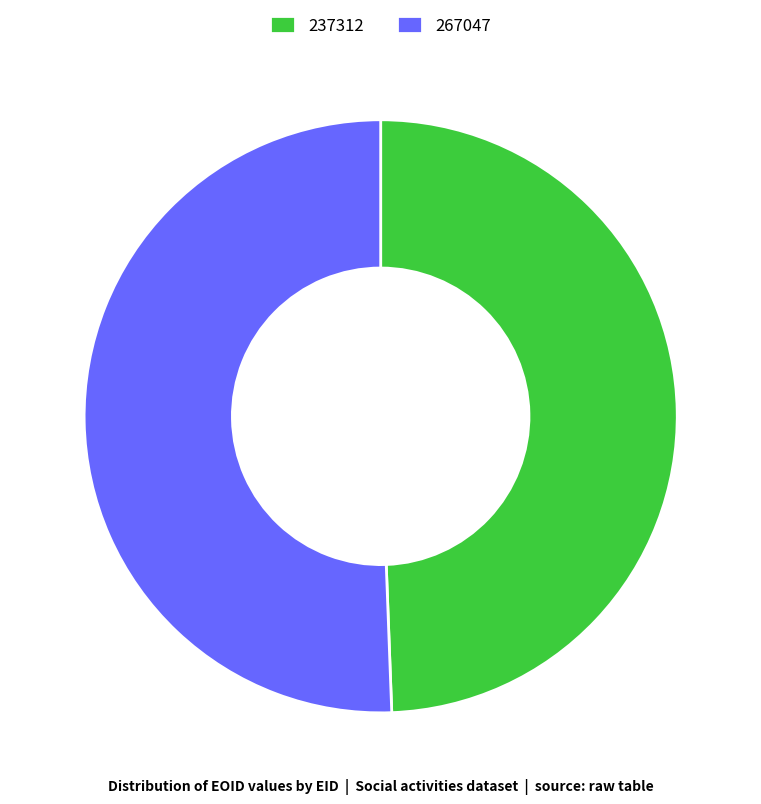

Is 237312 the majority of the pie?

No